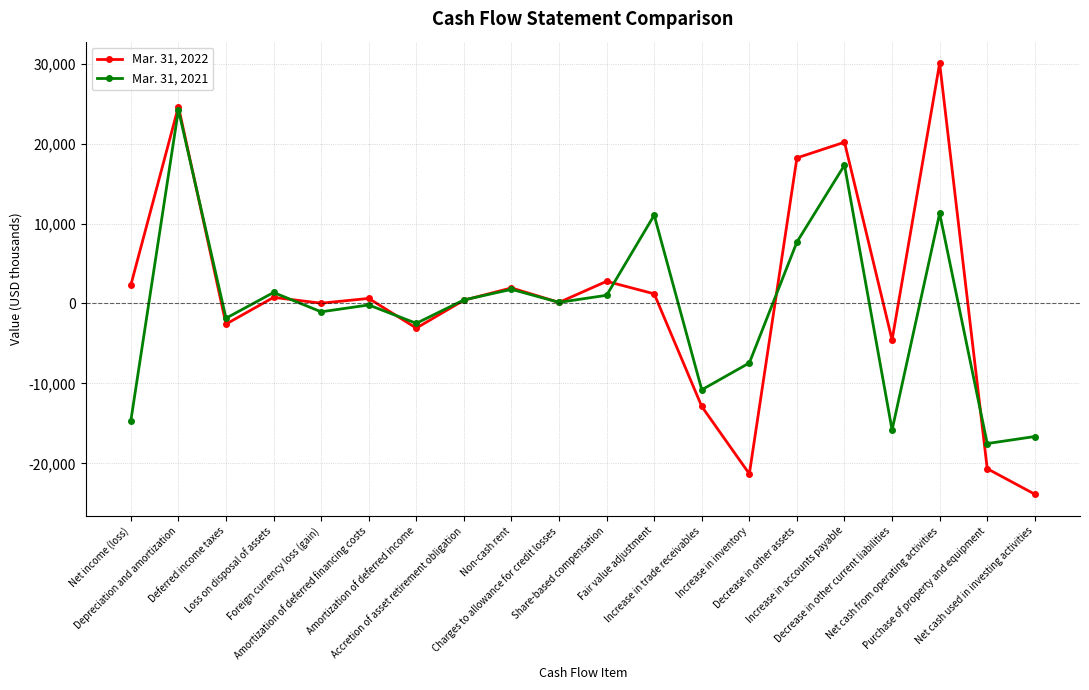

Which series has the largest total across all categories?

Mar. 31, 2022